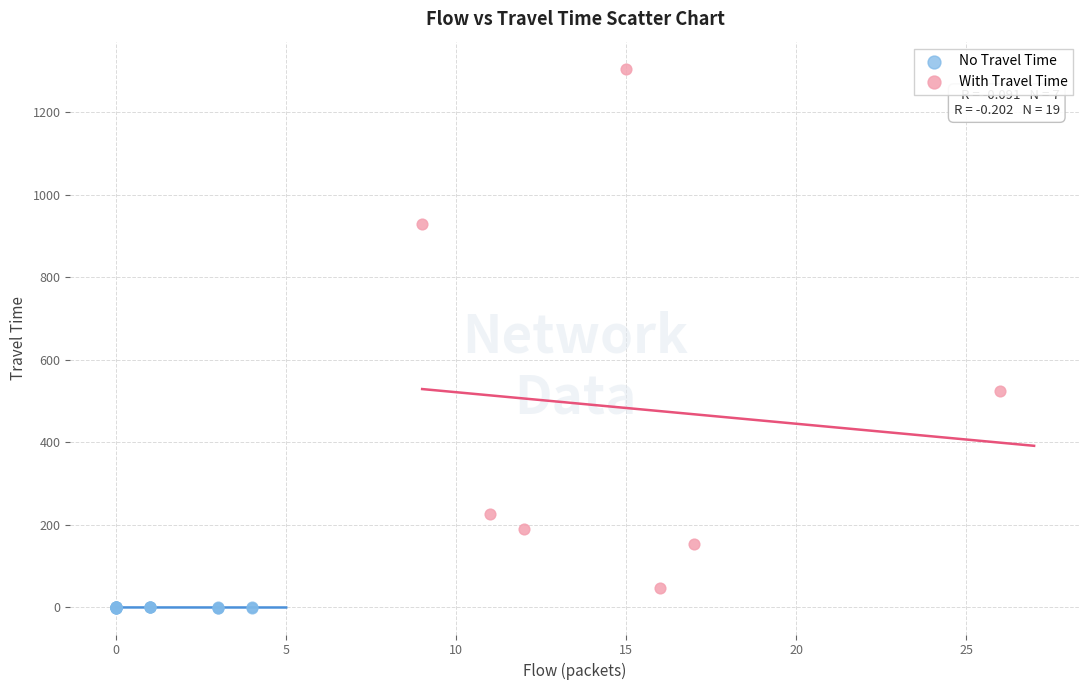

Which series has the widest spread of Y values?

With Travel Time